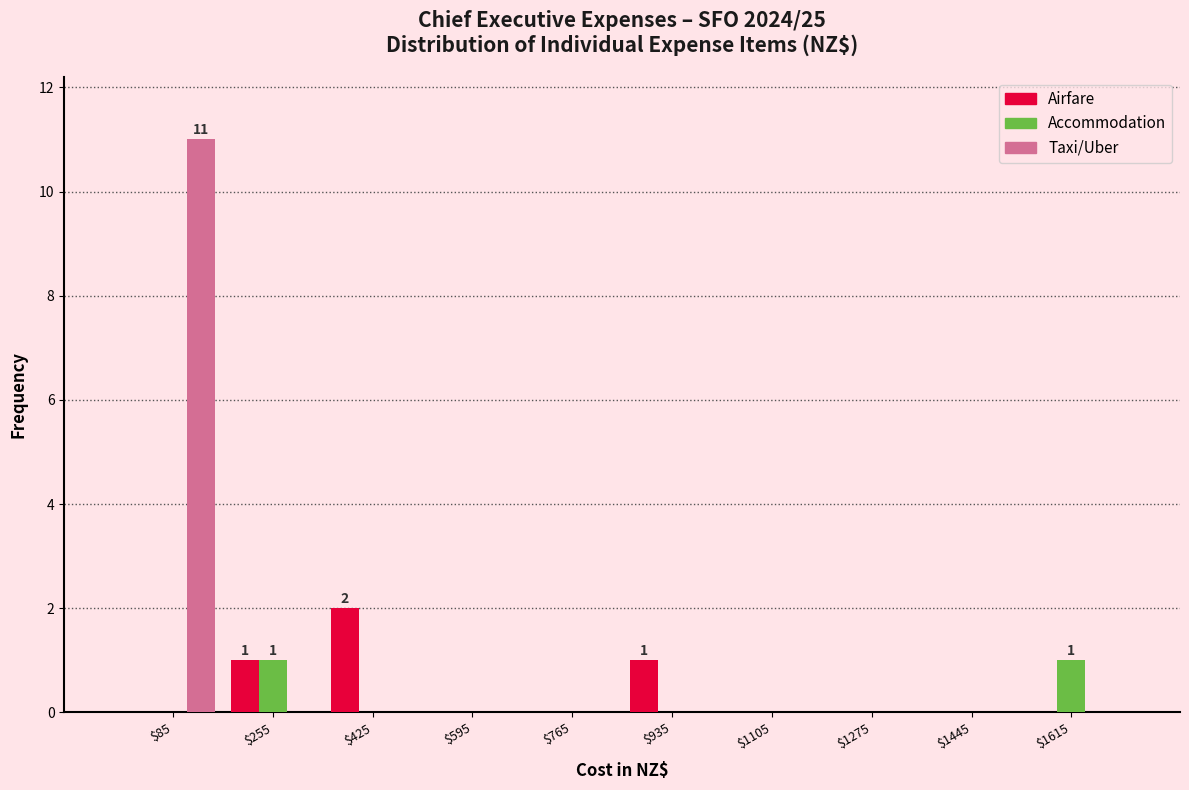

In the Airfare series, which range on the x-axis has the tallest bar?

340 to 510